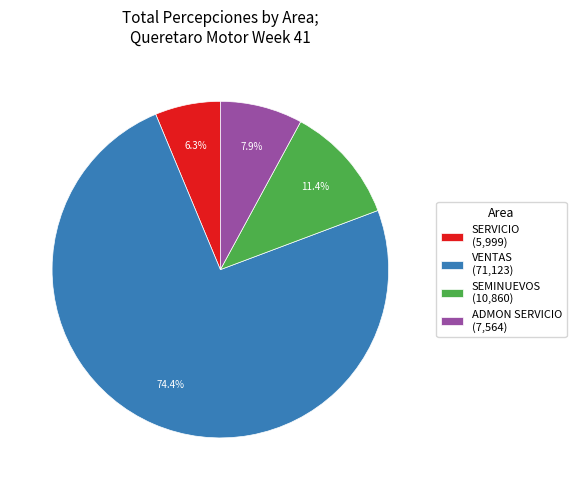

What is the ratio of the value at ADMON SERVICIO (7,564) to the value at SERVICIO (5,999)?

1.3